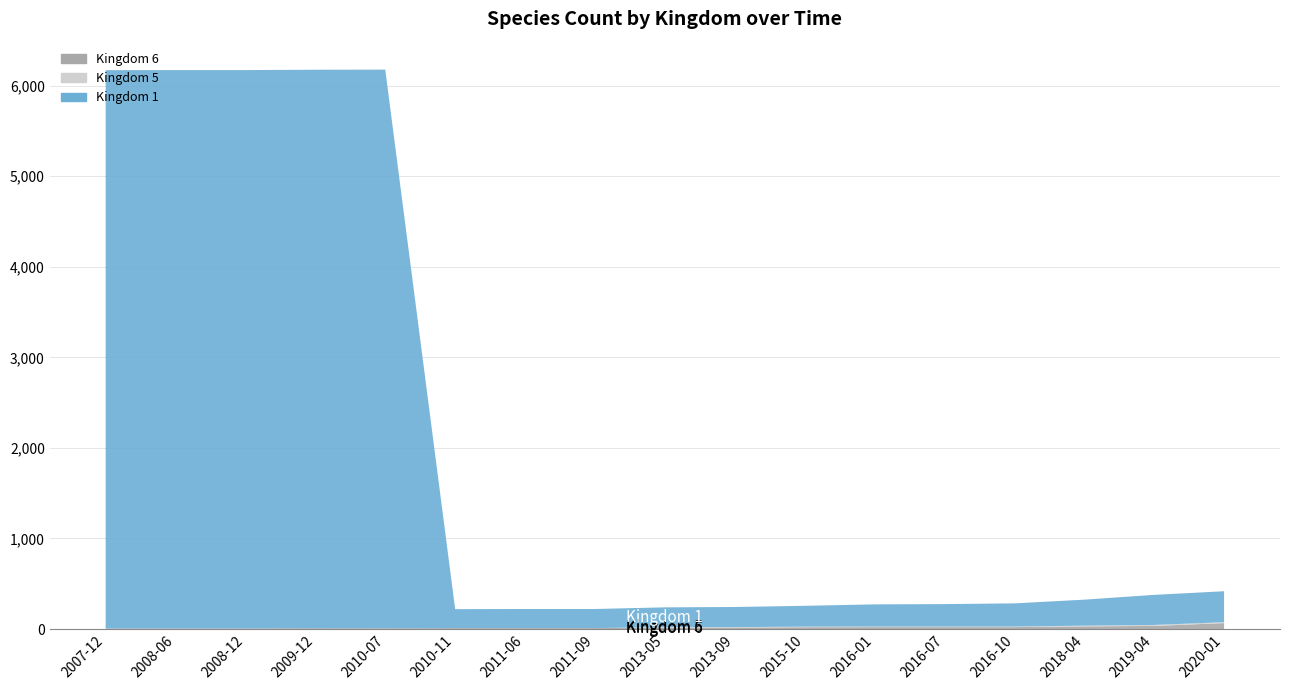

Reading right to left, list all the values displayed in this chart.

Kingdom 6: 2020-01-01=65	2019-04-06=34	2018-04-09=29	2016-10-07=21	2016-07-04=21	2016-01-04=21	2015-10-01=20	2013-09-10=16	2013-05-21=16	2011-09-05=10	2011-06-10=10	2010-11-17=10	2010-07-26=8	2009-12-16=9	2008-12-17=6	2008-06-27=6	2007-12-19=6
Kingdom 5: 2020-01-01=10	2019-04-06=11	2018-04-09=8	2016-10-07=6	2016-07-04=6	2016-01-04=6	2015-10-01=6	2013-09-10=5	2013-05-21=5	2011-09-05=0	2011-06-10=0	2010-11-17=0	2010-07-26=0	2009-12-16=0	2008-12-17=0	2008-06-27=0	2007-12-19=0
Kingdom 1: 2020-01-01=342	2019-04-06=332	2018-04-09=287	2016-10-07=256	2016-07-04=248	2016-01-04=245	2015-10-01=230	2013-09-10=222	2013-05-21=218	2011-09-05=211	2011-06-10=211	2010-11-17=209	2010-07-26=6169	2009-12-16=6167	2008-12-17=6166	2008-06-27=6166	2007-12-19=6165